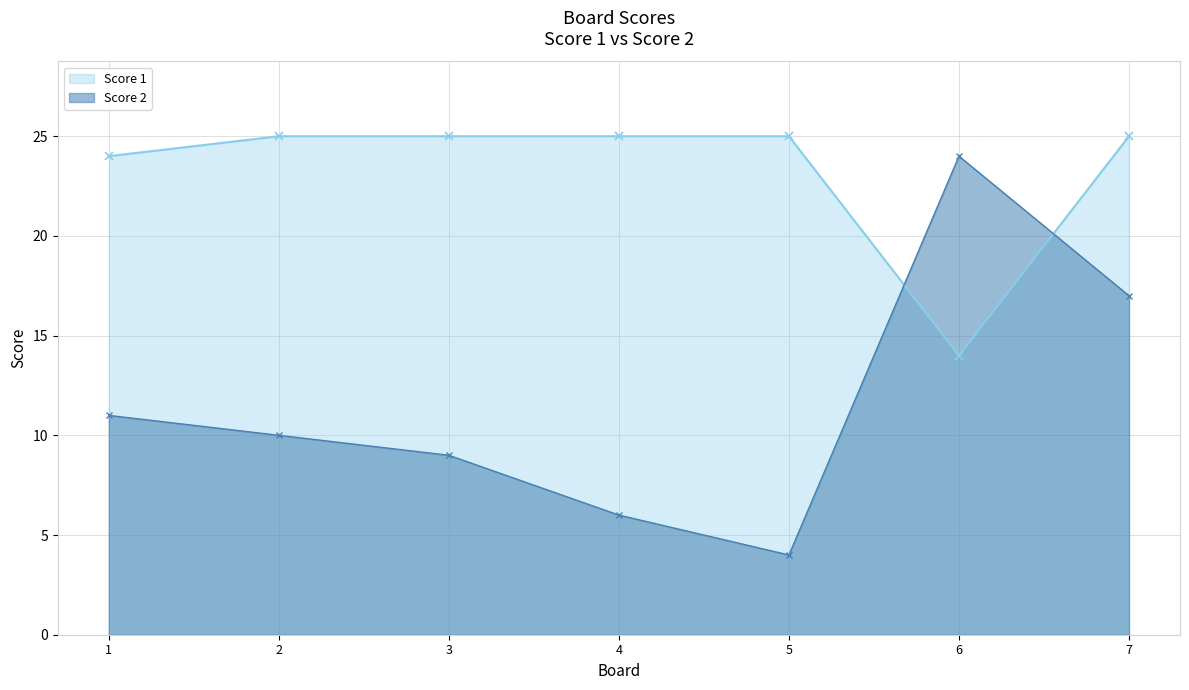

How many distinct data groups are displayed?

2